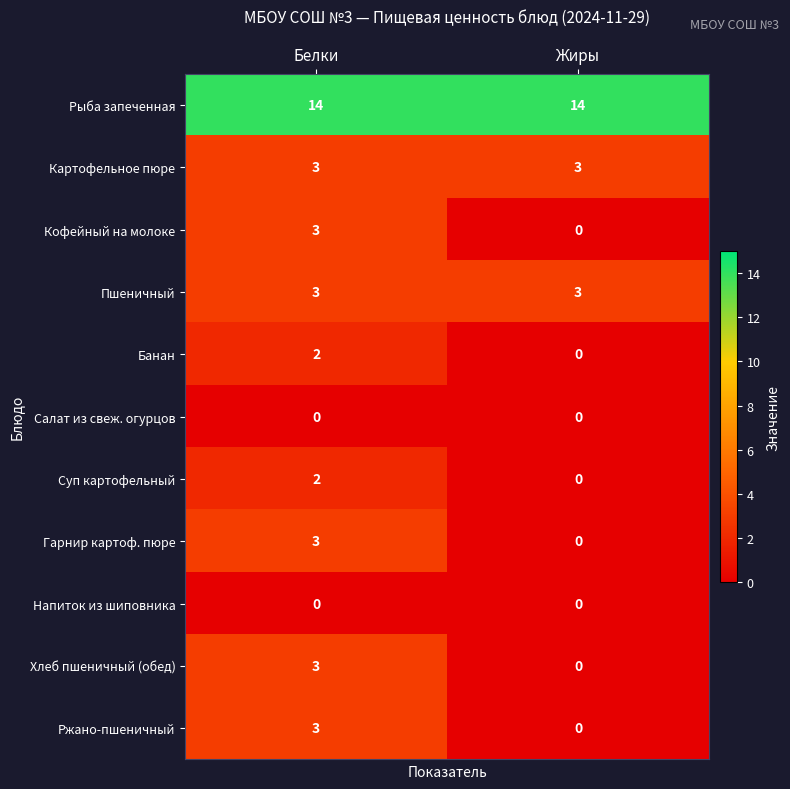

Read the Картофельное пюре value at Белки.

3